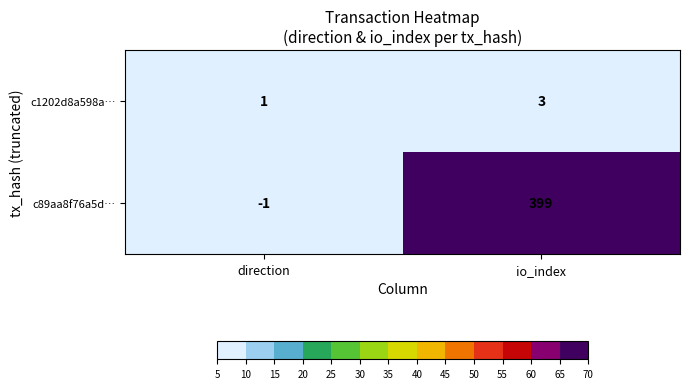

Which series has the largest total across all categories?

c89aa8f76a5d…